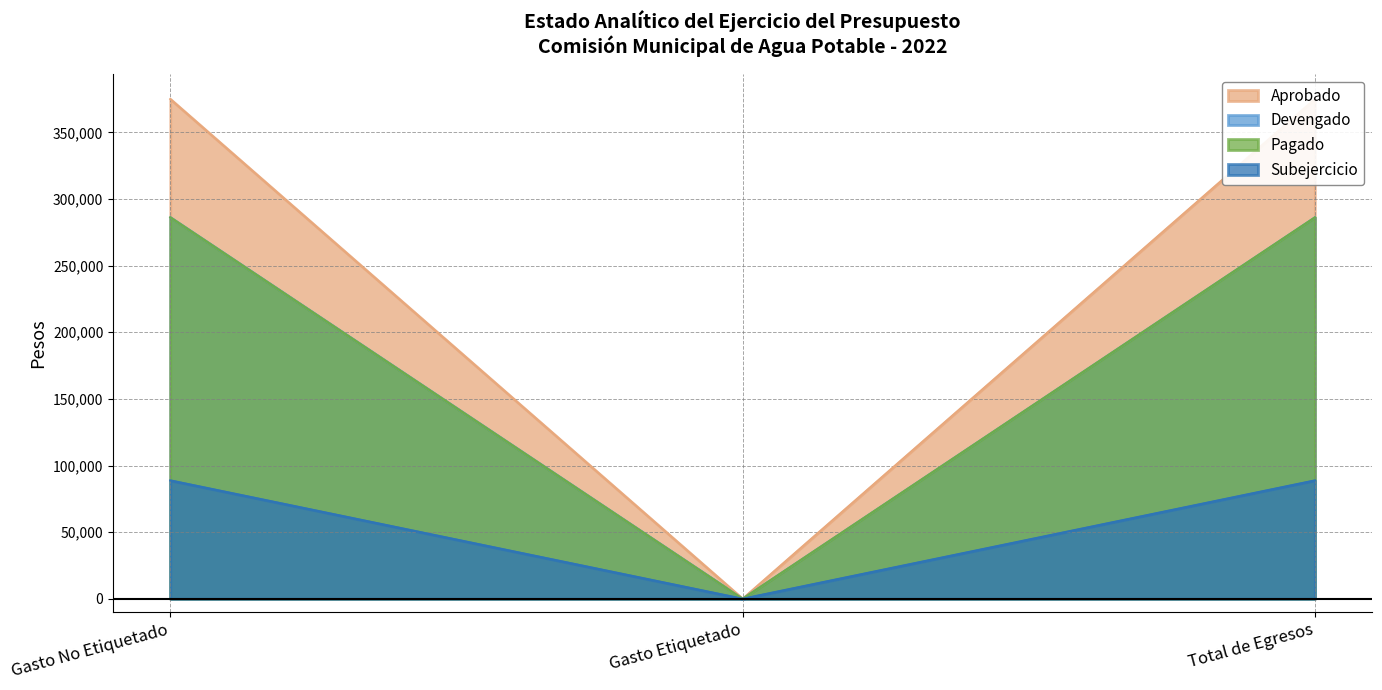

What position from the left is Gasto No Etiquetado?

1